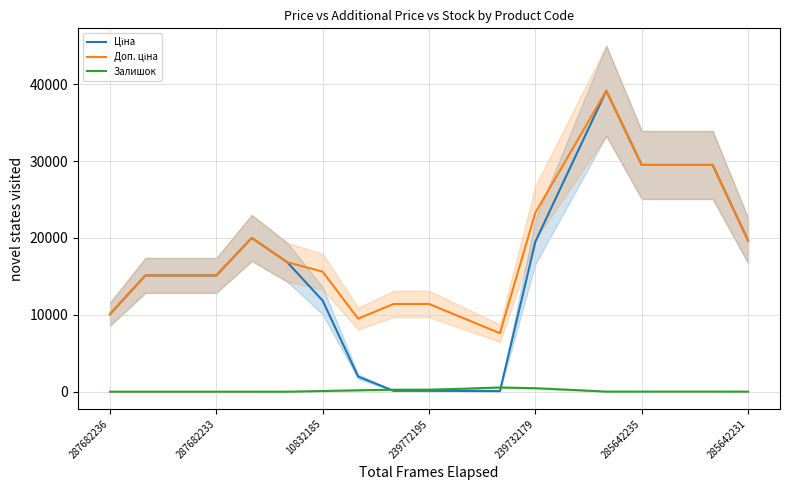

True or false: Залишок has a value of 0.0 at 10832185.

True